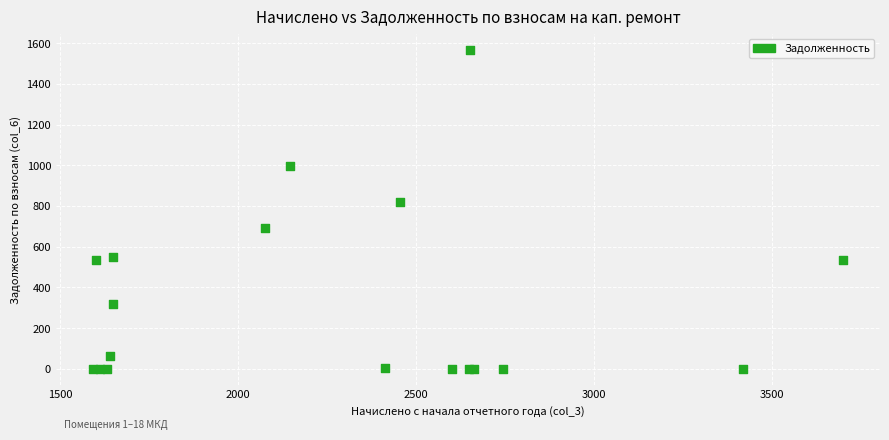

What Y value in the scatter plot is closest to 784?

818.5